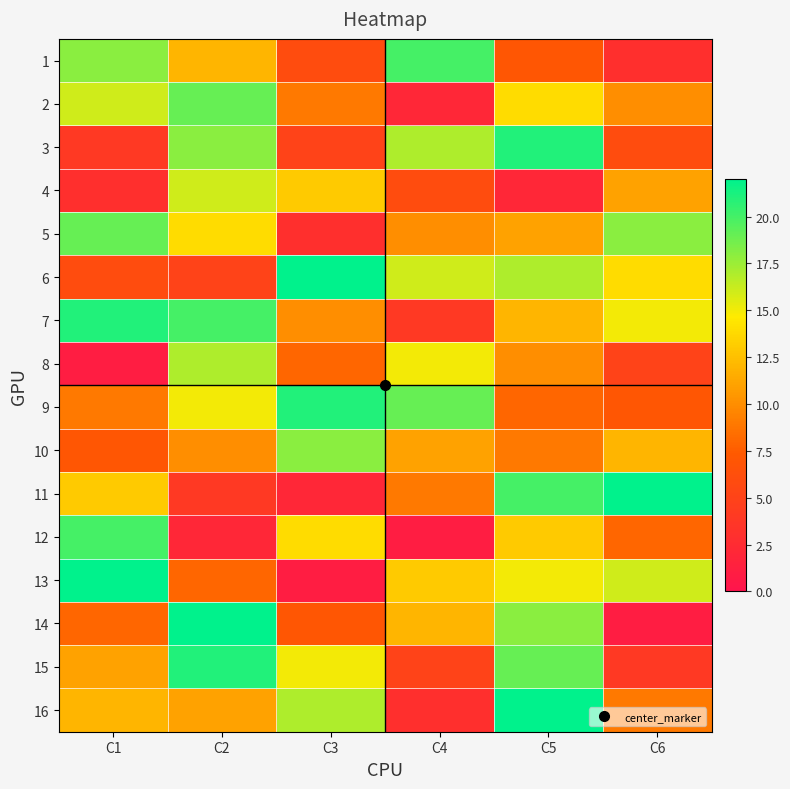

Reading left to right, what are all the values shown in this chart?

1: C1=18	C2=12	C3=6	C4=20	C5=7	C6=3
2: C1=16	C2=19	C3=9	C4=2	C5=14	C6=10
3: C1=4	C2=18	C3=5	C4=17	C5=21	C6=6
4: C1=3	C2=16	C3=13	C4=6	C5=2	C6=11
5: C1=19	C2=14	C3=3	C4=10	C5=11	C6=18
6: C1=6	C2=5	C3=22	C4=16	C5=17	C6=14
7: C1=21	C2=20	C3=10	C4=4	C5=12	C6=15
8: C1=1	C2=17	C3=8	C4=15	C5=10	C6=5
9: C1=9	C2=15	C3=21	C4=19	C5=8	C6=7
10: C1=7	C2=10	C3=18	C4=11	C5=9	C6=12
11: C1=13	C2=4	C3=2	C4=9	C5=20	C6=22
12: C1=20	C2=2	C3=14	C4=1	C5=13	C6=8
13: C1=22	C2=8	C3=1	C4=13	C5=15	C6=16
14: C1=8	C2=22	C3=7	C4=12	C5=18	C6=1
15: C1=11	C2=21	C3=15	C4=5	C5=19	C6=4
16: C1=12	C2=11	C3=17	C4=3	C5=22	C6=9